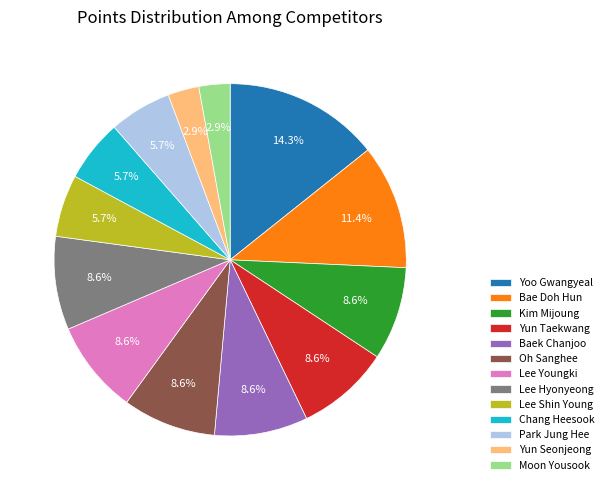

To the nearest percent, what is the average slice percentage?

8%